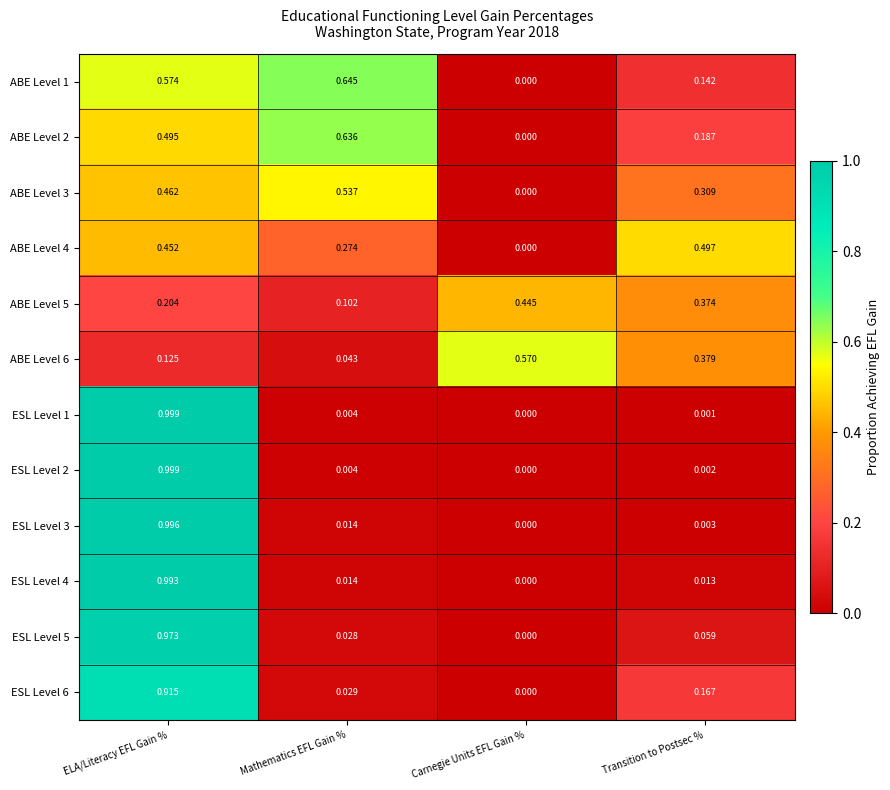

Where is ESL Level 3 nearest to the value 0?

Carnegie Units EFL Gain %